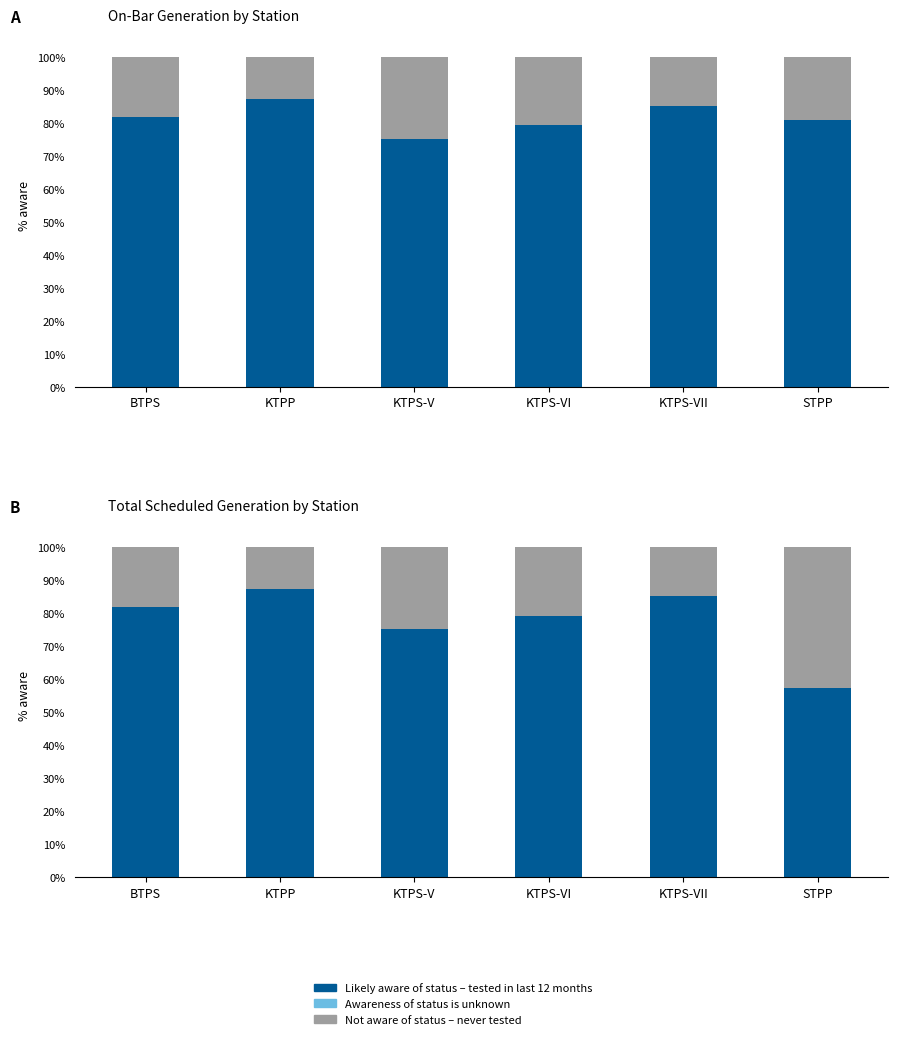

Reading right to left, what are all the values shown in this chart?

Likely aware of status – tested in last 12 months: STPP=57.1	KTPS-VII=85.0	KTPS-VI=79.2	KTPS-V=75.0	KTPP=87.1	BTPS=81.6
Awareness of status is unknown: STPP=0.0	KTPS-VII=0.0	KTPS-VI=0.0	KTPS-V=0.0	KTPP=0.0	BTPS=0.0
Not aware of status – never tested: STPP=42.9	KTPS-VII=15.0	KTPS-VI=20.8	KTPS-V=25.0	KTPP=12.9	BTPS=18.4